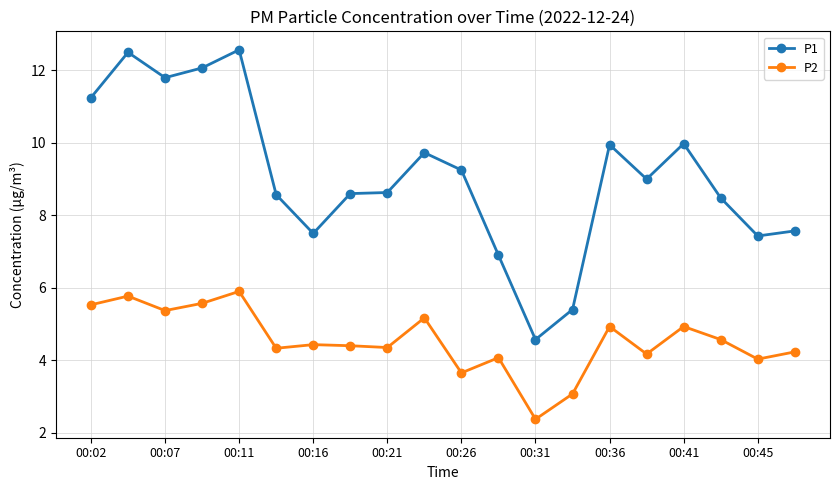

Which series has the widest spread of values?

P1